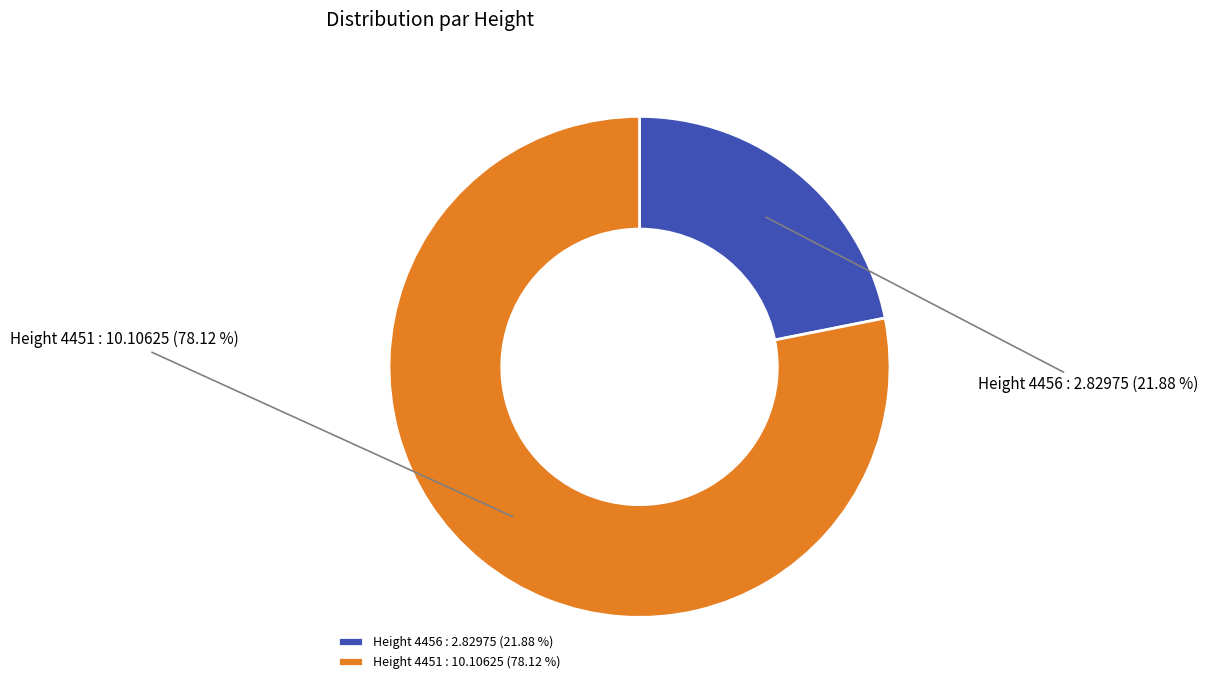

Combined, do Height 4456 : 2.82975 (21.88 %) and Height 4451 : 10.10625 (78.12 %) account for over 50%?

Yes